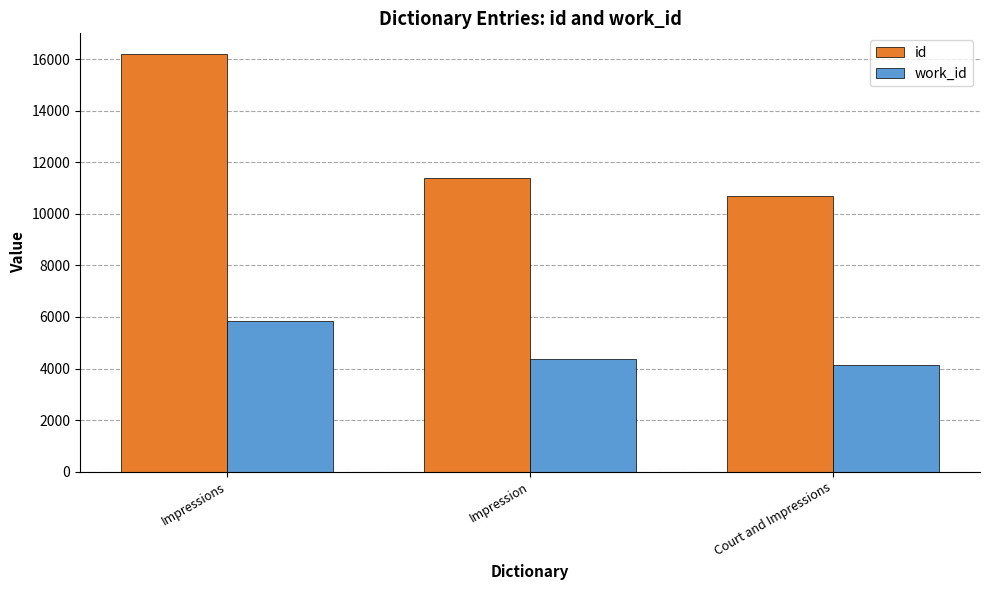

Reading left to right, what are all the values shown in this chart?

id: 16186.7	11381.8	10698.0
work_id: 5844.7	4373.5	4153.0